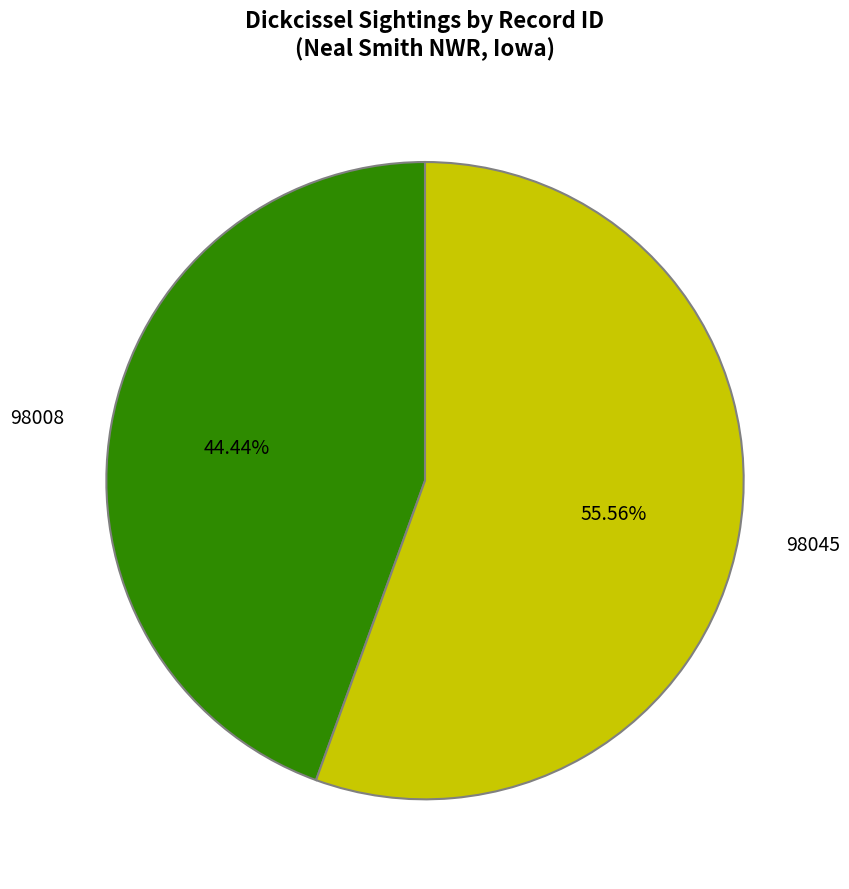

Count the number of slices in the pie.

2